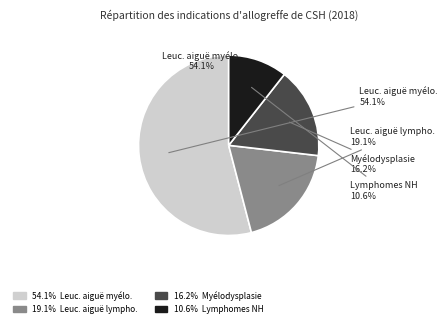

What is the smallest slice in the pie chart?

Lymphomes non Hodgkiniens